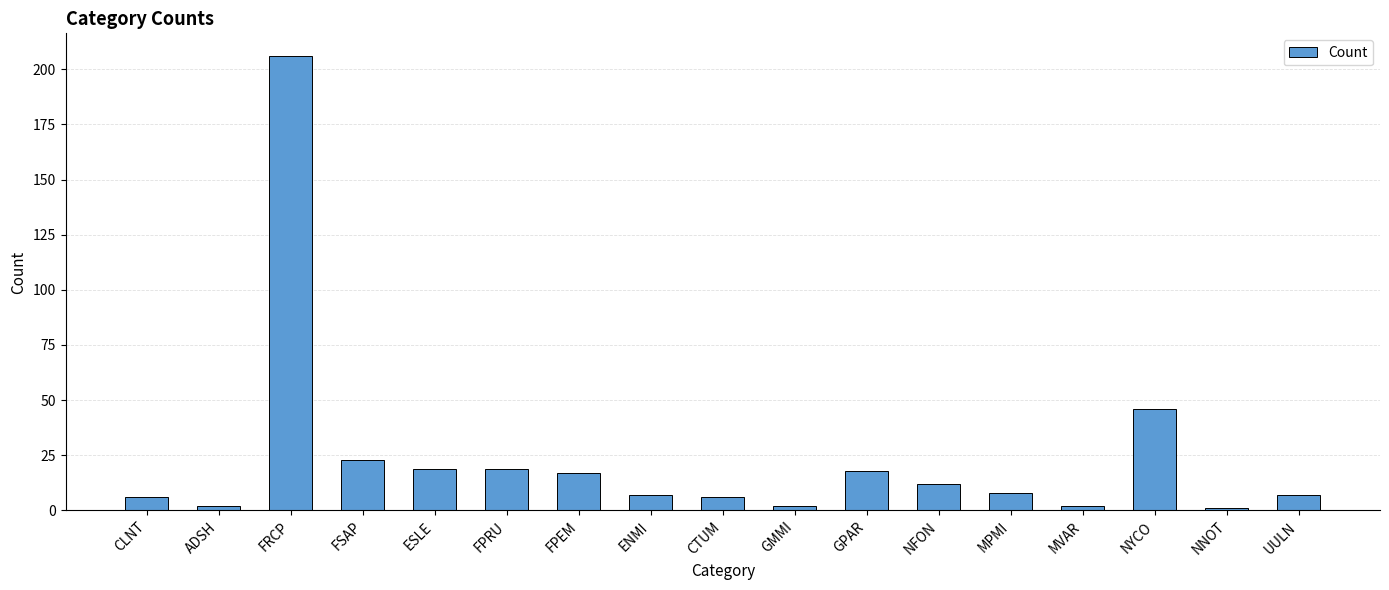

What is the difference between the second highest and minimum values?

45